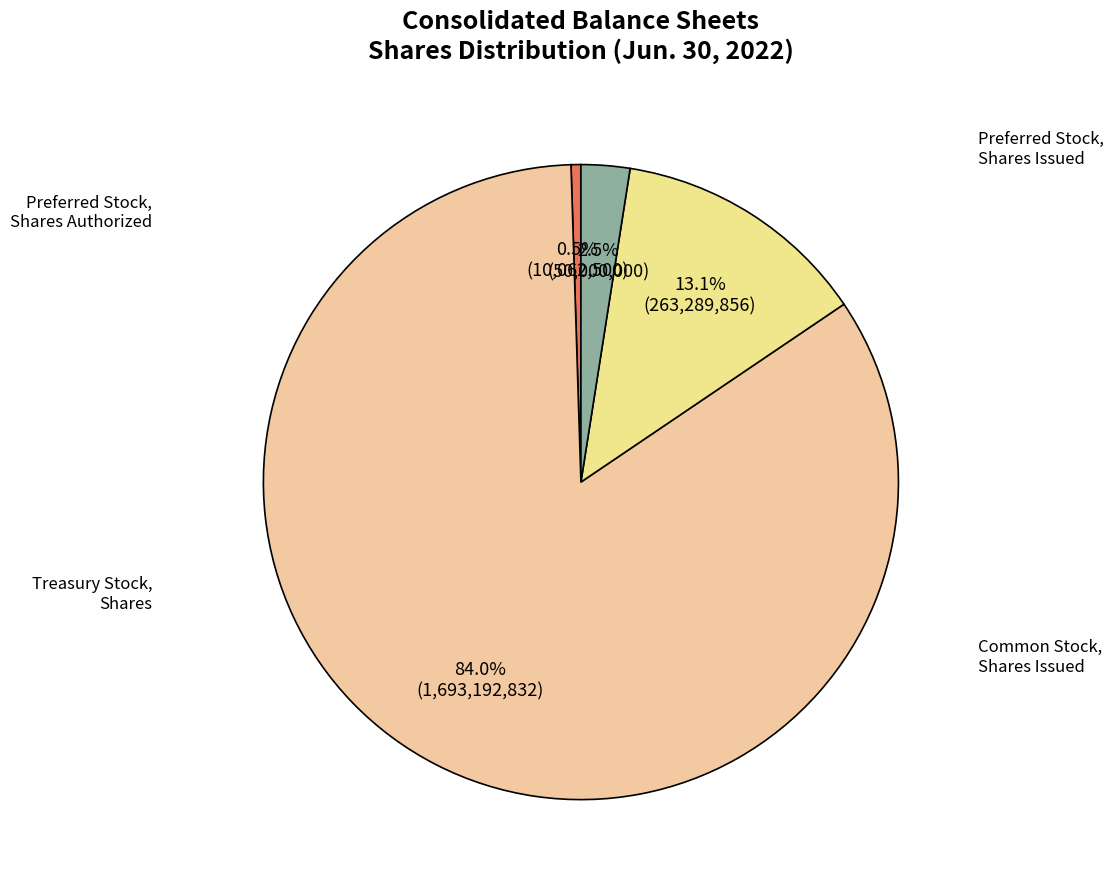

How many segments does this pie chart have?

4